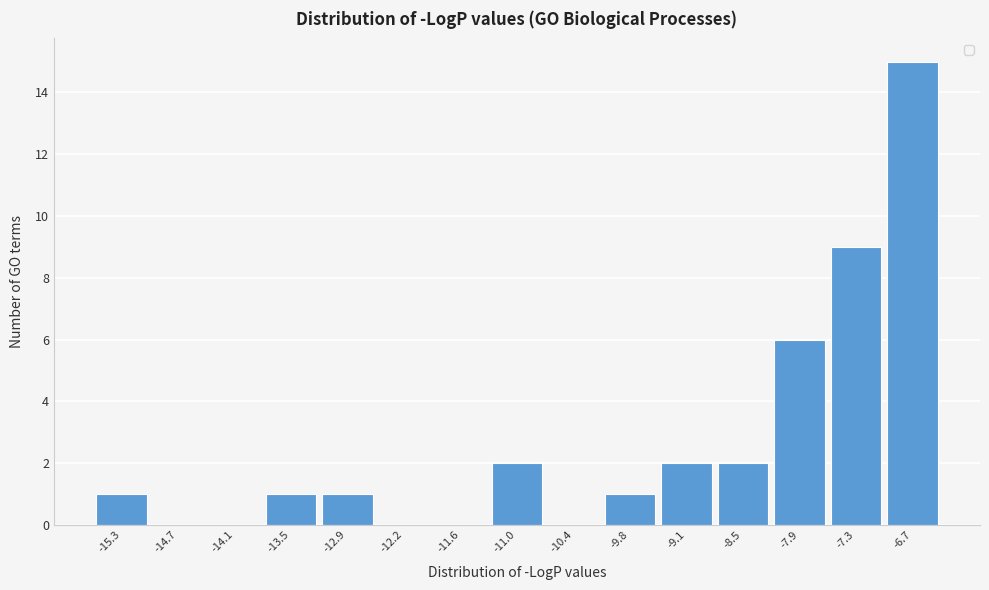

Reading left to right, transcribe all the data shown in this chart.

-15.3=1	-14.7=0	-14.1=0	-13.5=1	-12.9=1	-12.2=0	-11.6=0	-11.0=2	-10.4=0	-9.8=1	-9.1=2	-8.5=2	-7.9=6	-7.3=9	-6.7=15